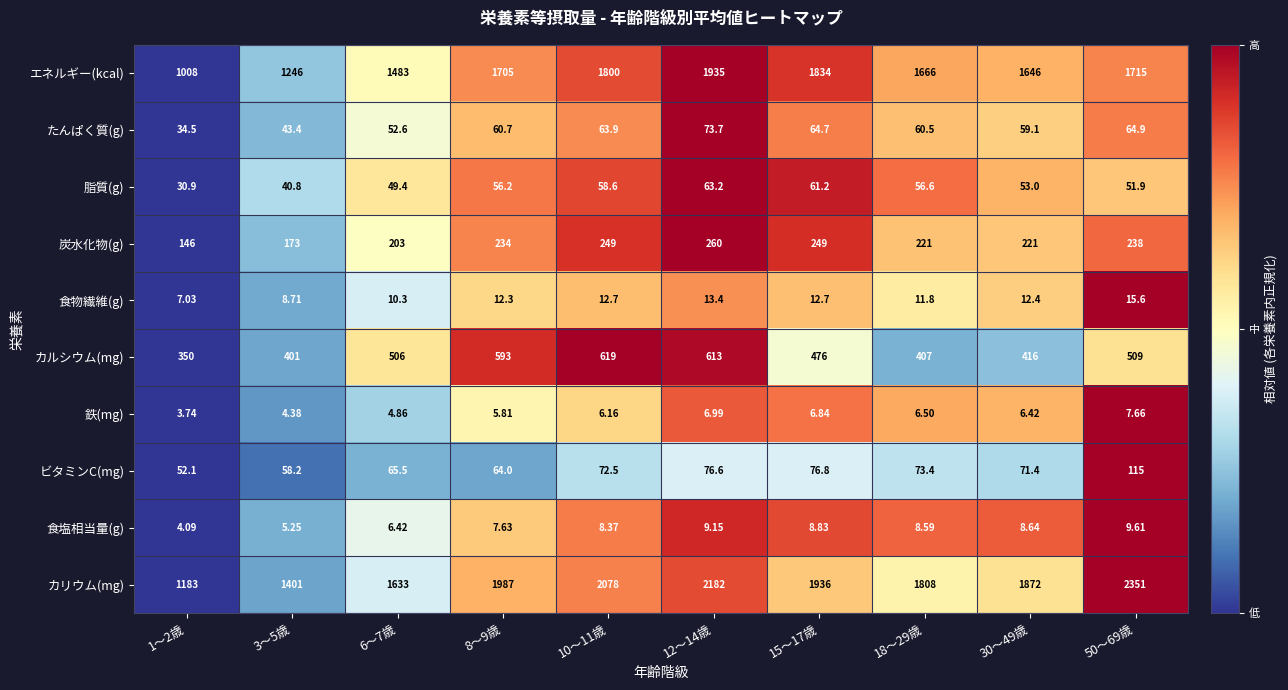

Rank the series at 50～69歳 from lowest to highest value.

鉄(mg), 食塩相当量(g), 食物繊維(g), 脂質(g), たんぱく質(g), ビタミンC(mg), 炭水化物(g), カルシウム(mg), エネルギー(kcal), カリウム(mg)